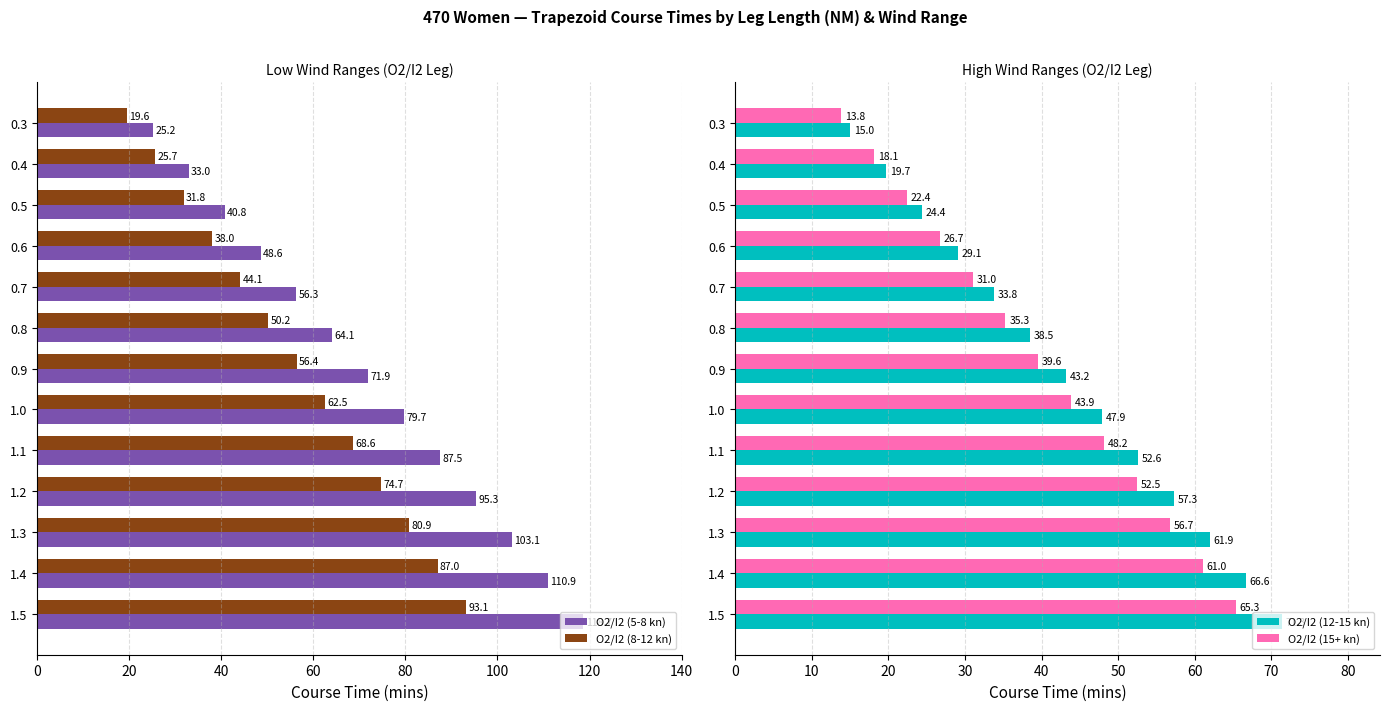

List the labels in order of O2/I2 (5-8 kn) value, smallest first.

0.3, 0.4, 0.5, 0.6, 0.7, 0.8, 0.9, 1.0, 1.1, 1.2, 1.3, 1.4, 1.5